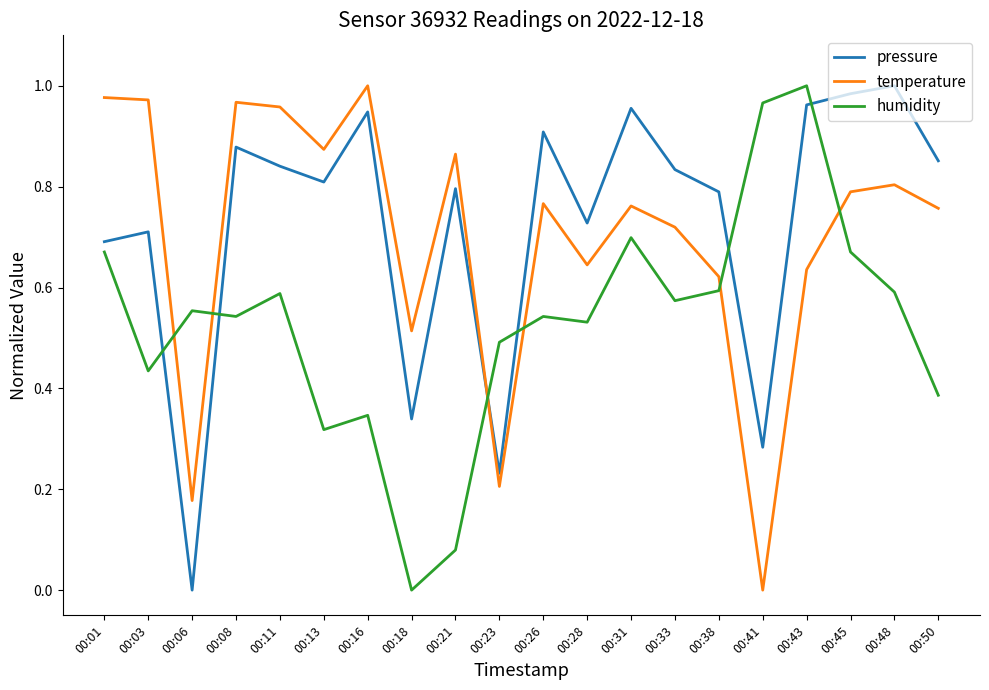

Between 00:11 and 00:13, which series saw the biggest shift?

humidity